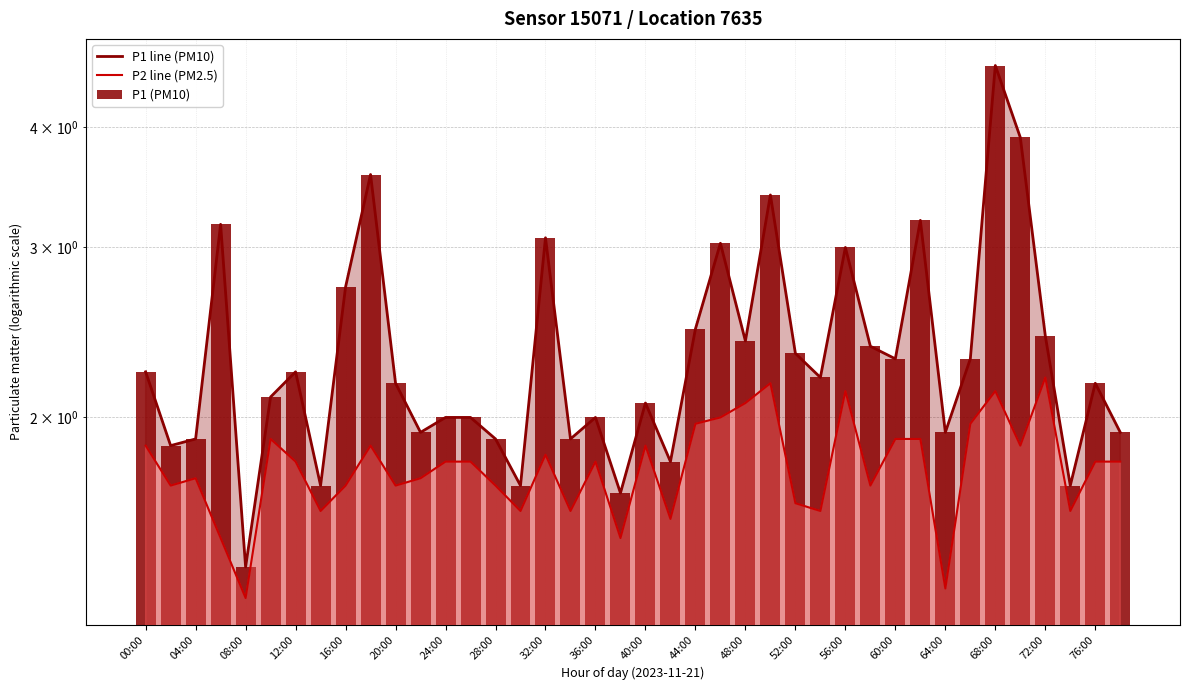

What is the label of the 25th bar from the left?

48:00